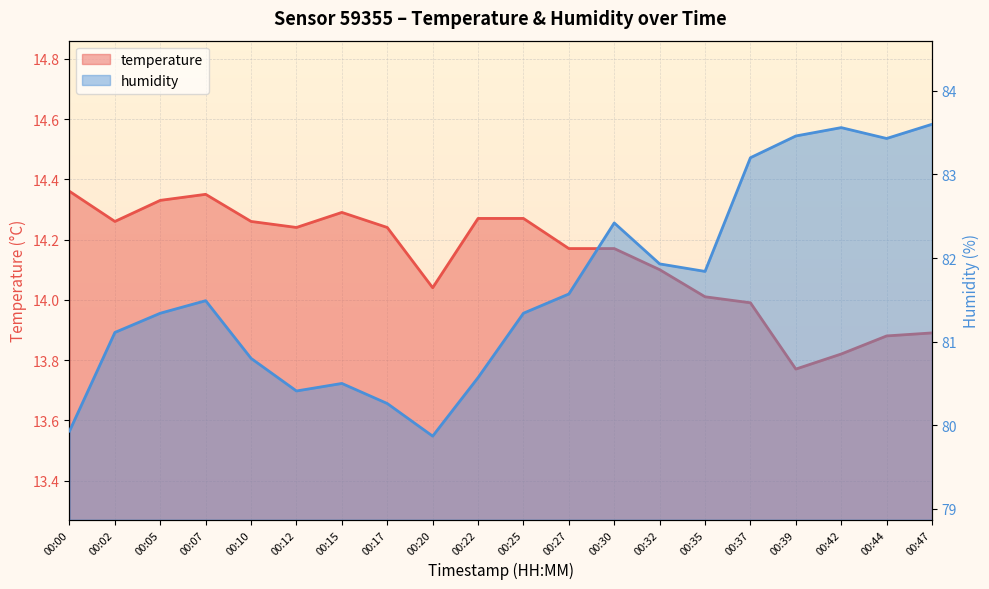

At how many categories does at least one series exceed 65?

20